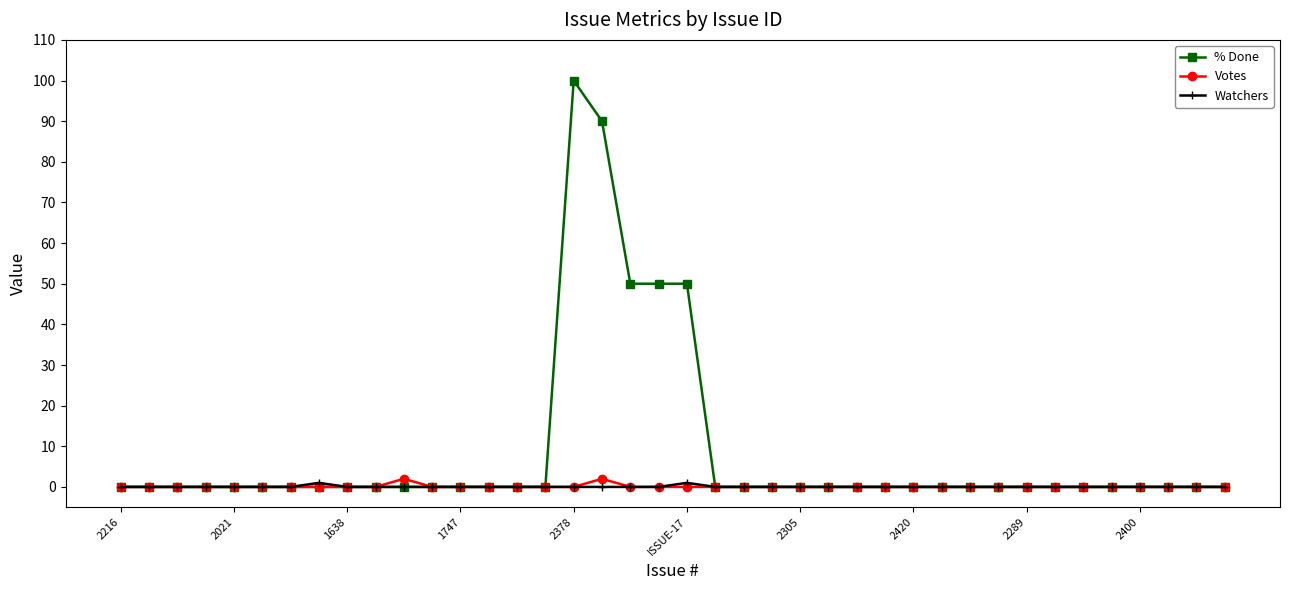

Which series has the largest range (max minus min)?

% Done